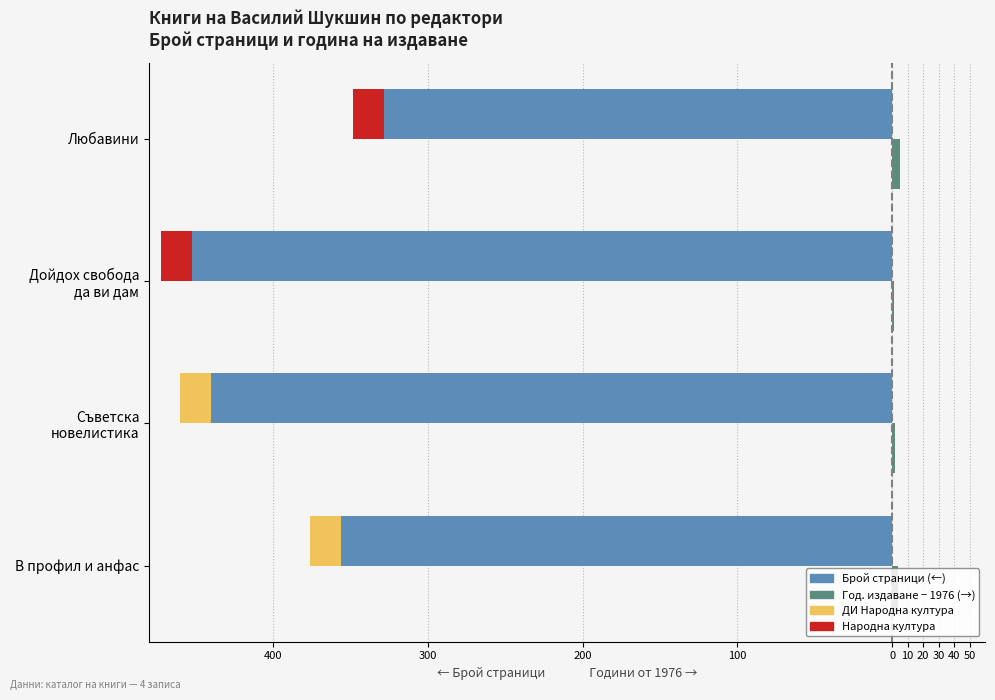

The value of pageCount (Брой стр.) at Любавини is -328. True or false?

True